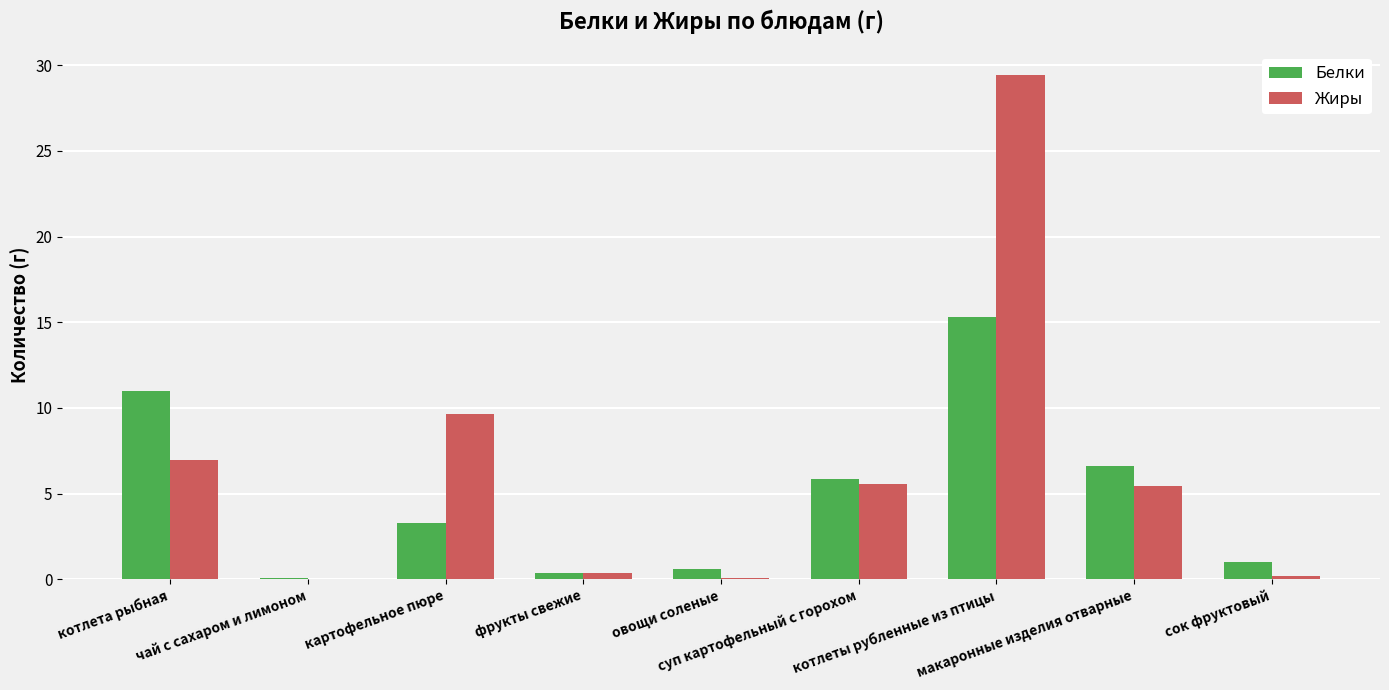

The value of Жиры at котлеты рубленные из птицы is 49.5. True or false?

False